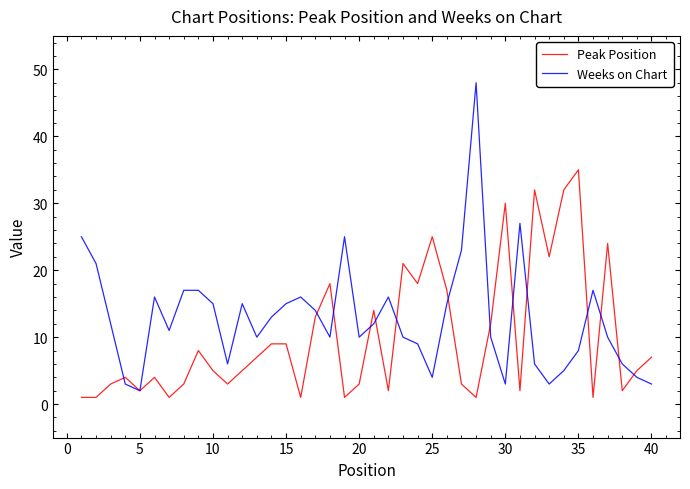

How many distinct data groups are displayed?

2